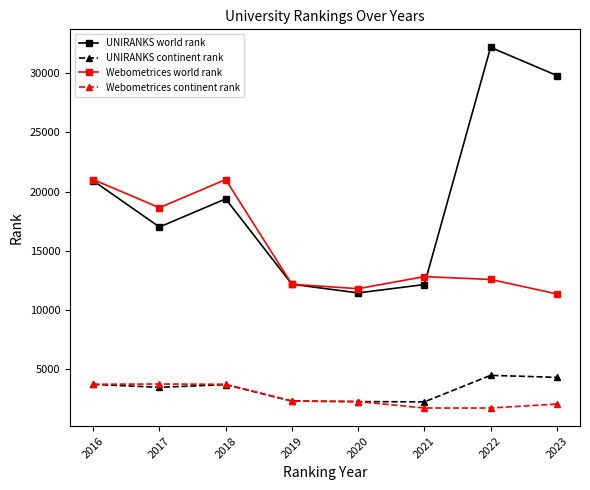

What is the difference between the highest and lowest values at 2017?

15215